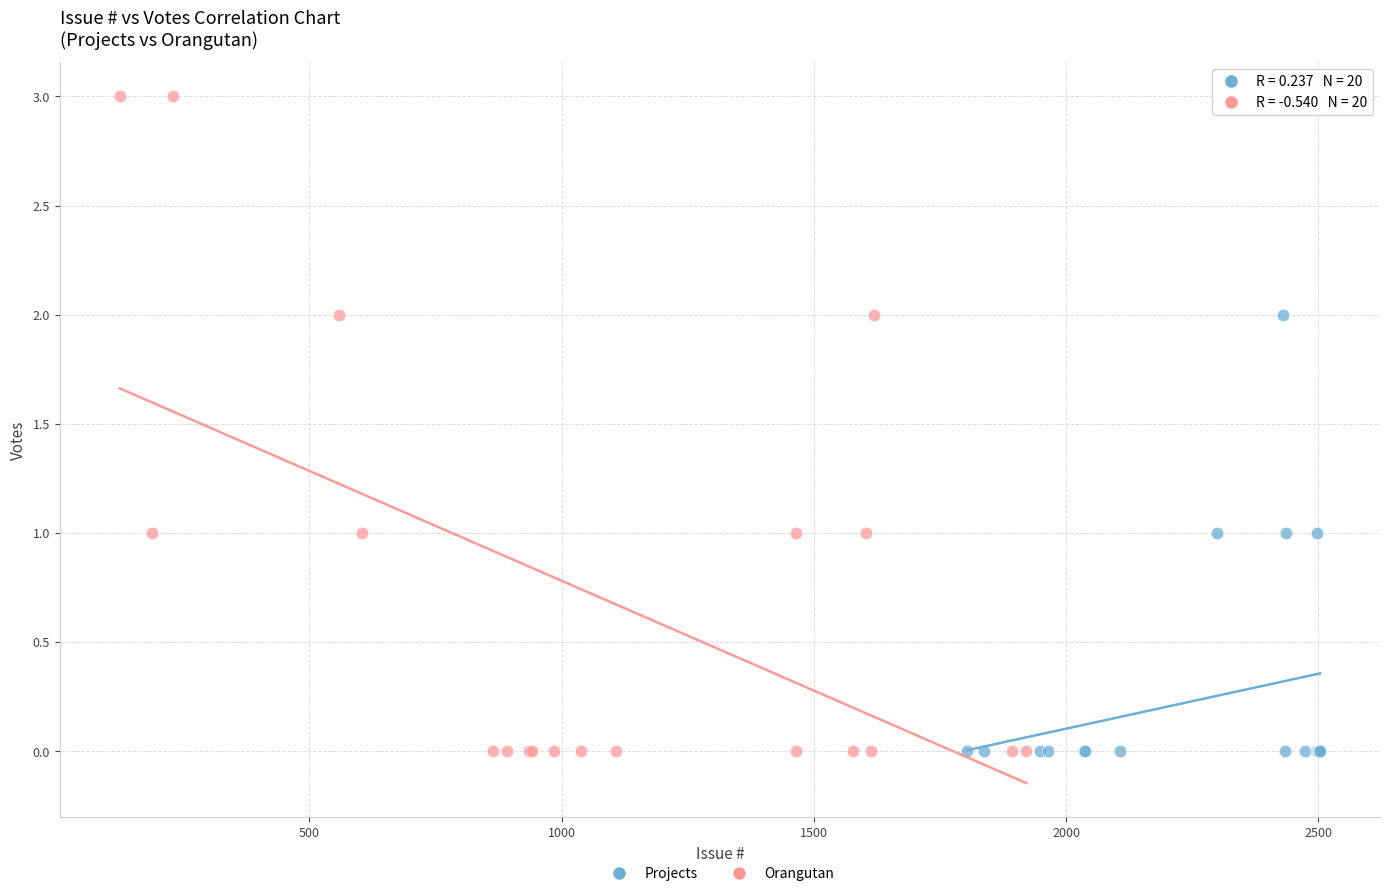

Which series contains the highest Y value?

Orangutan